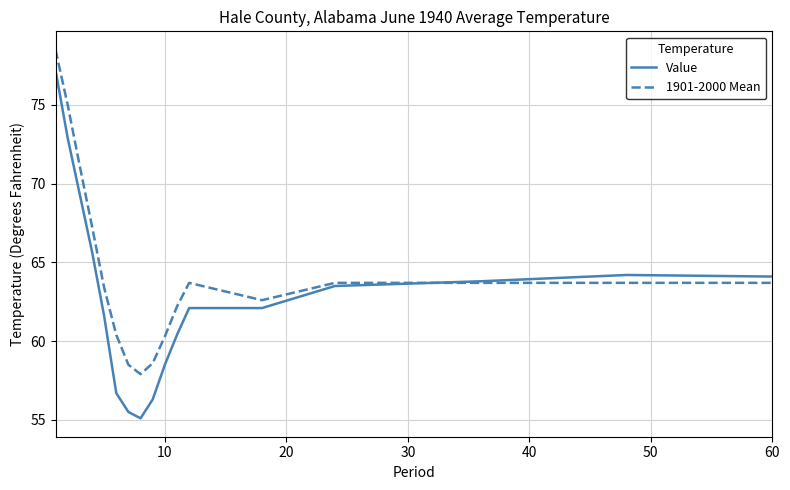

What is the maximum value shown in the chart?

78.5